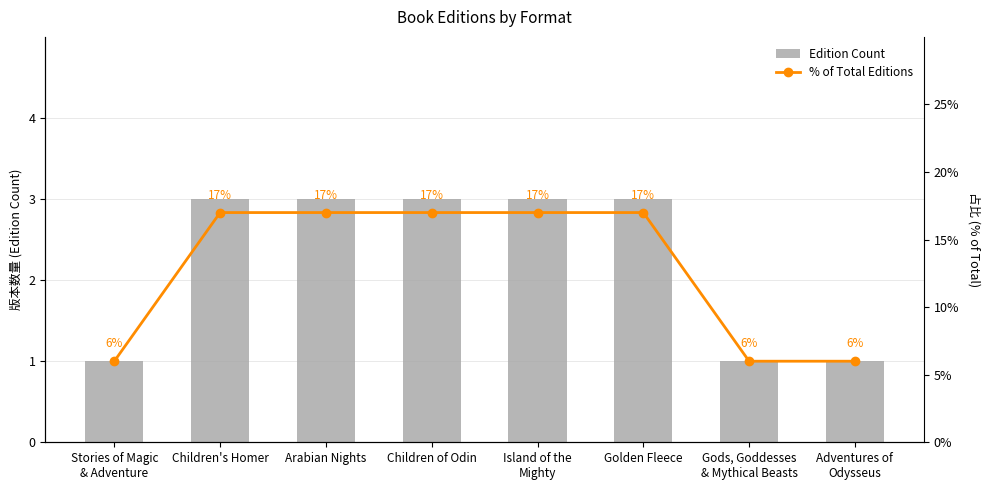

At Island of the
Mighty, list the series in order from smallest to largest.

Edition Count, % of Total Editions